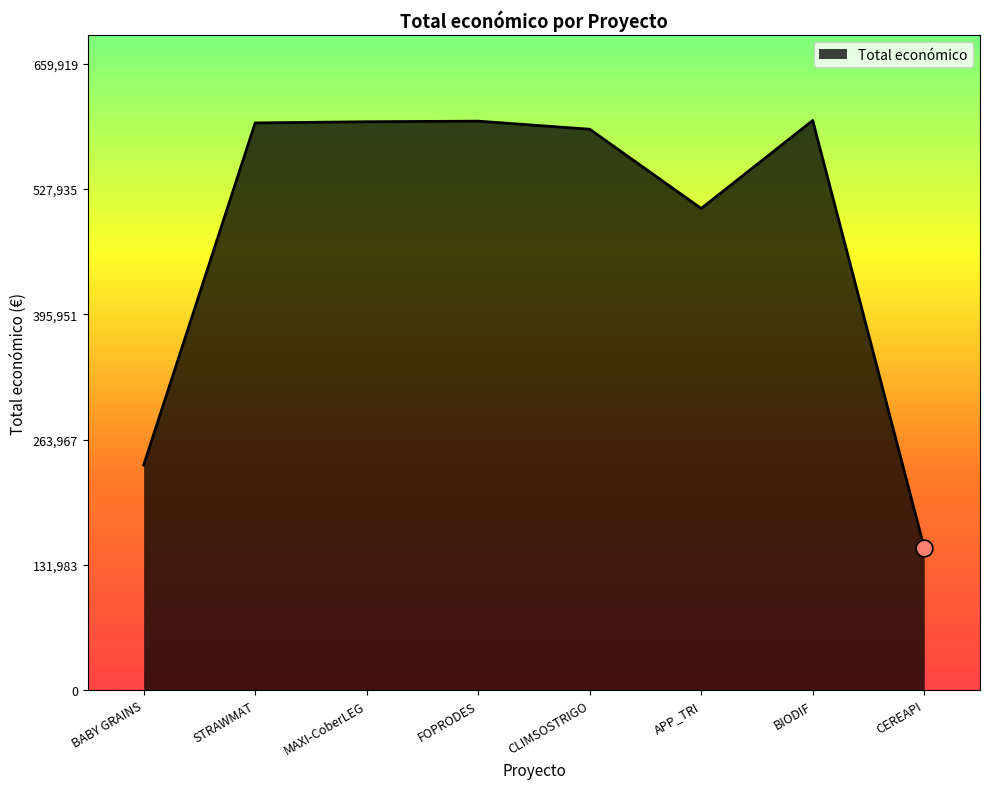

True or false: the data has more than 1 interior local peaks.

True